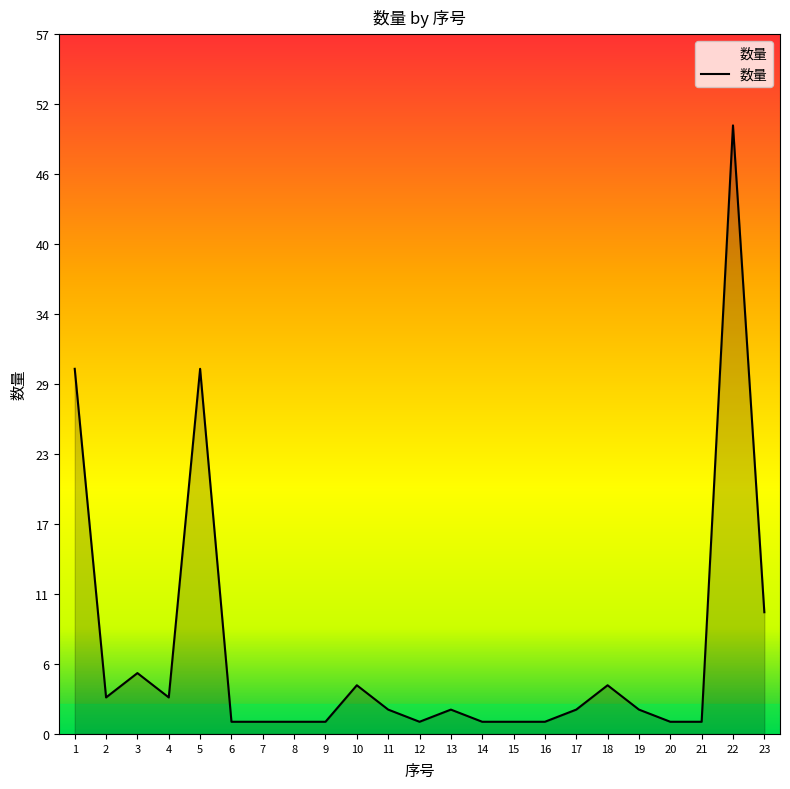

What is the change in value from 2 to 23?

+7